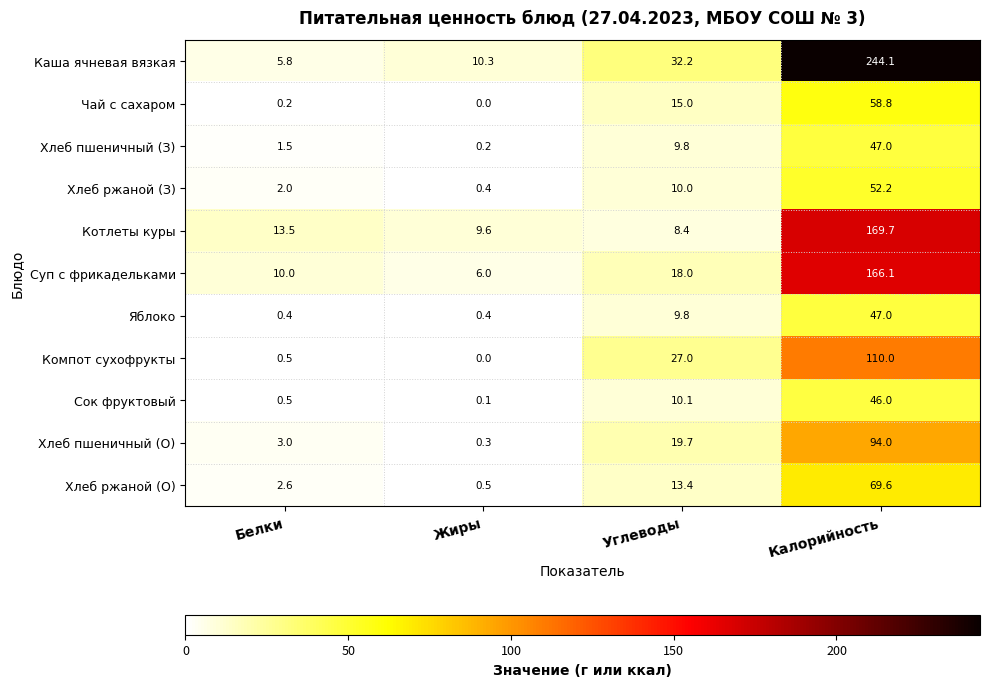

What is the maximum value shown in the chart?

244.1